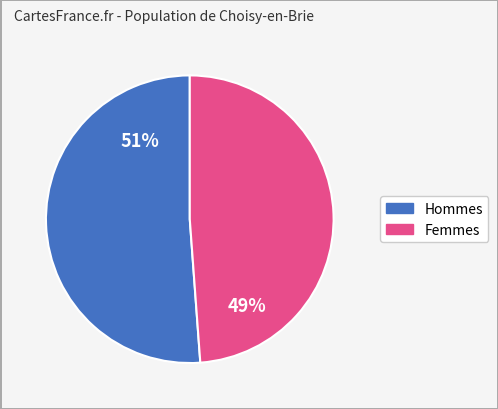

Does any single category account for the majority?

Yes